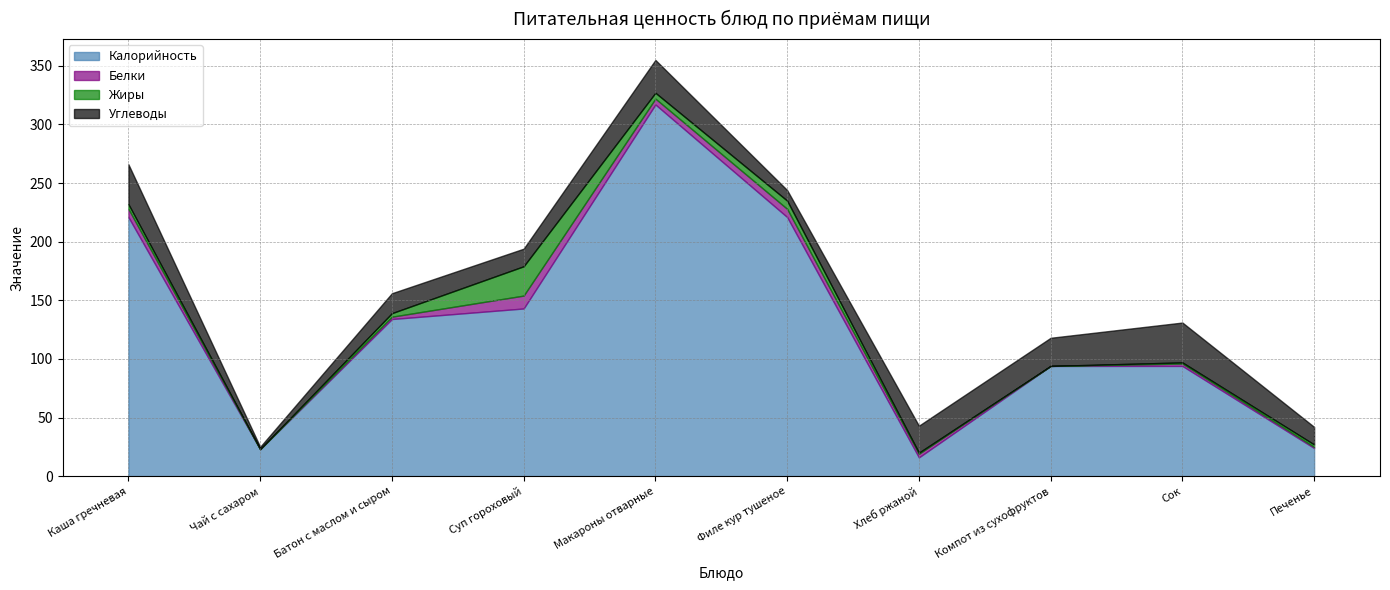

What is the maximum value for Калорийность?

317